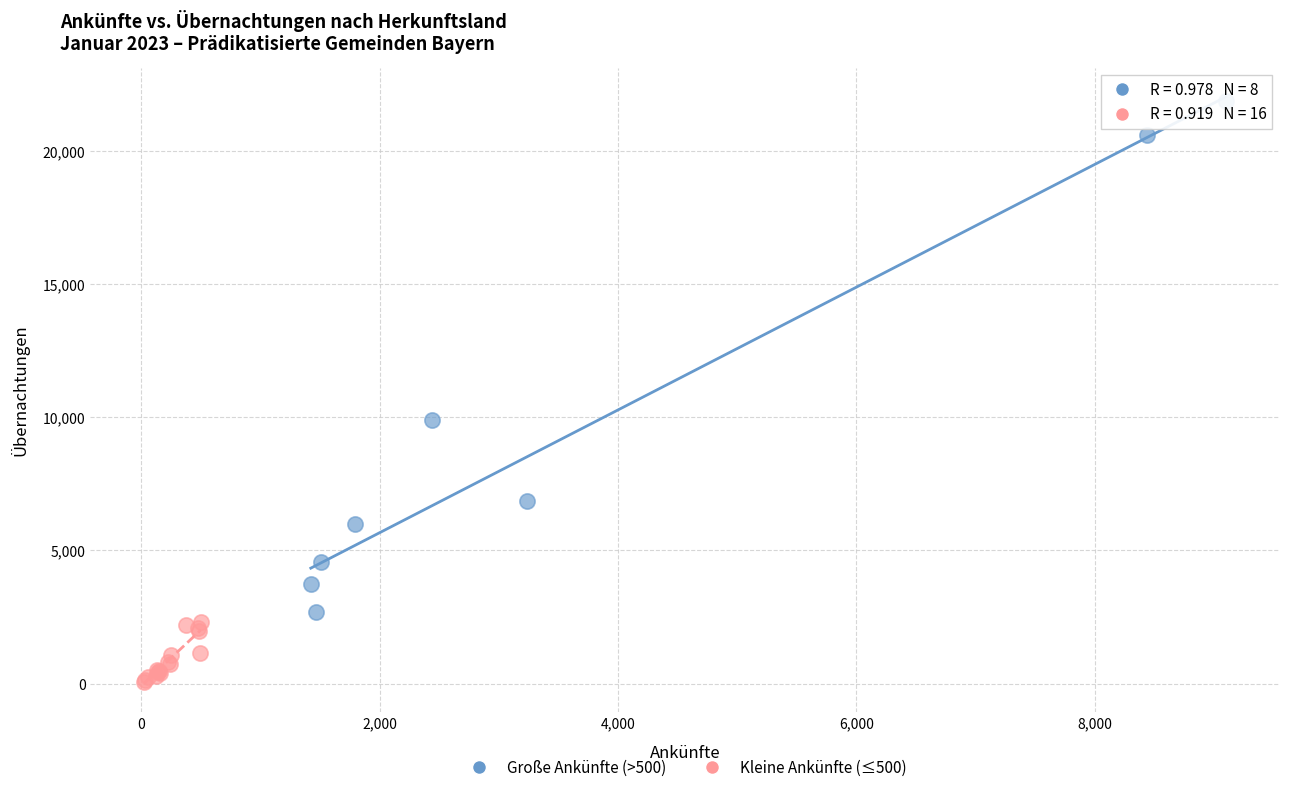

Which series contains the lowest Y value?

Kleine Ankünfte (≤500)